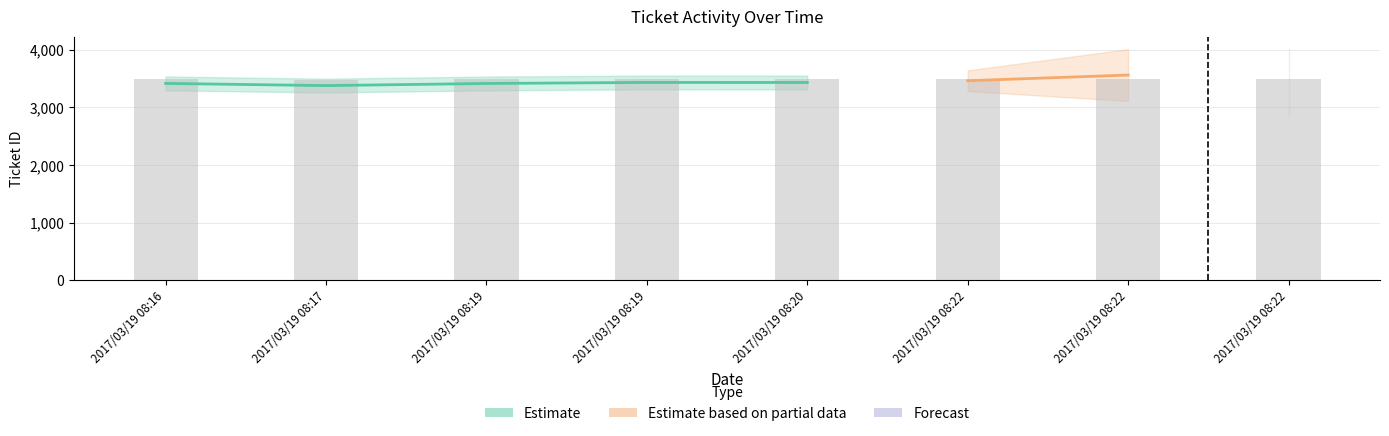

Where does the data first go above 3487?

2017/03/19 08:19